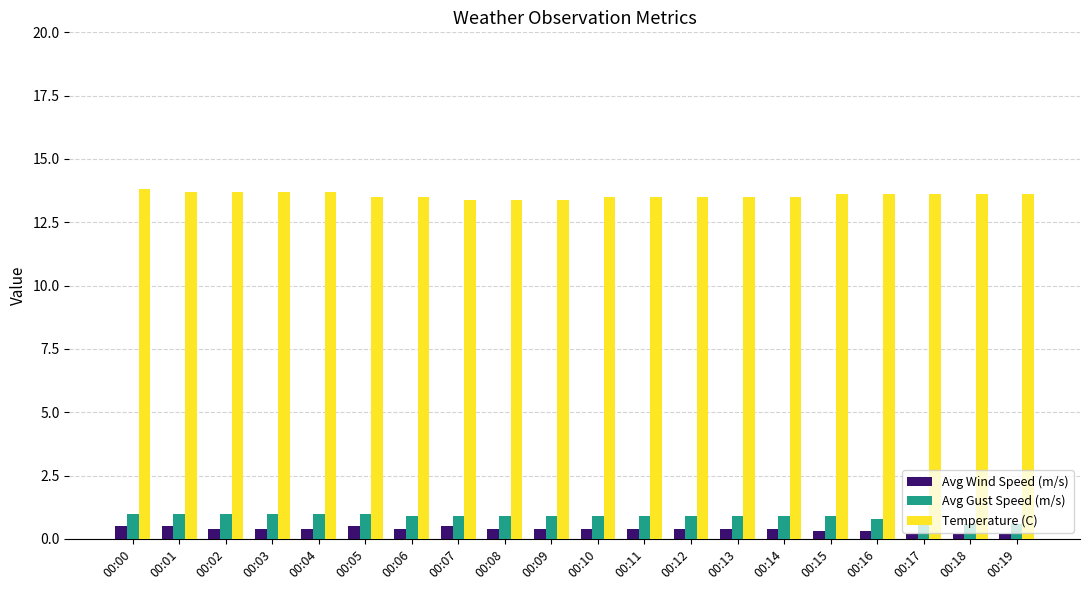

How many series are shown in this chart?

3